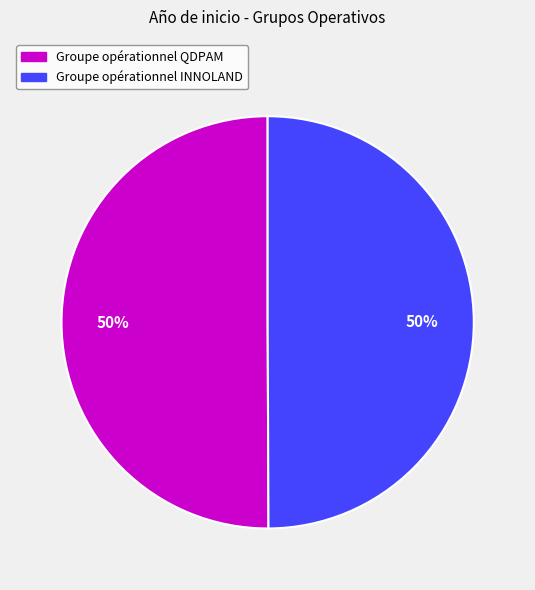

What percentage is the Groupe opérationnel QDPAM slice, to the nearest percent?

50%